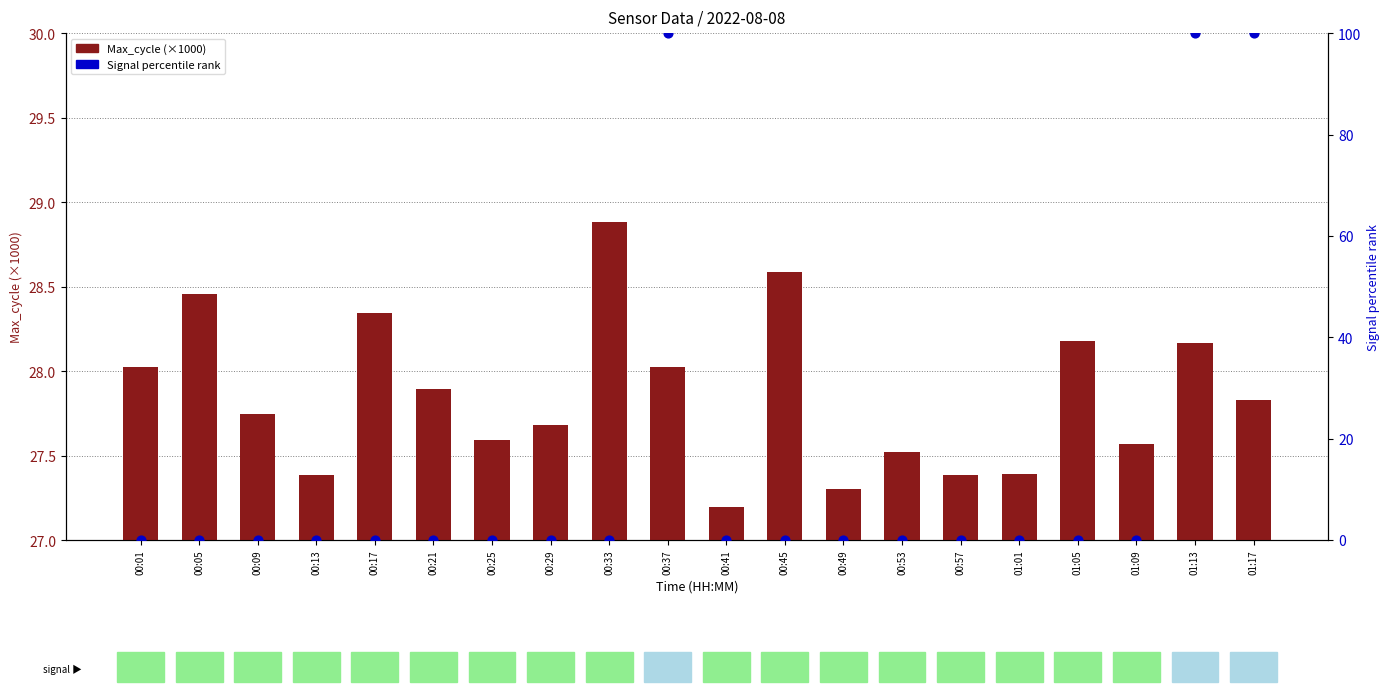

At which category is the sum across all series the highest?

01:13